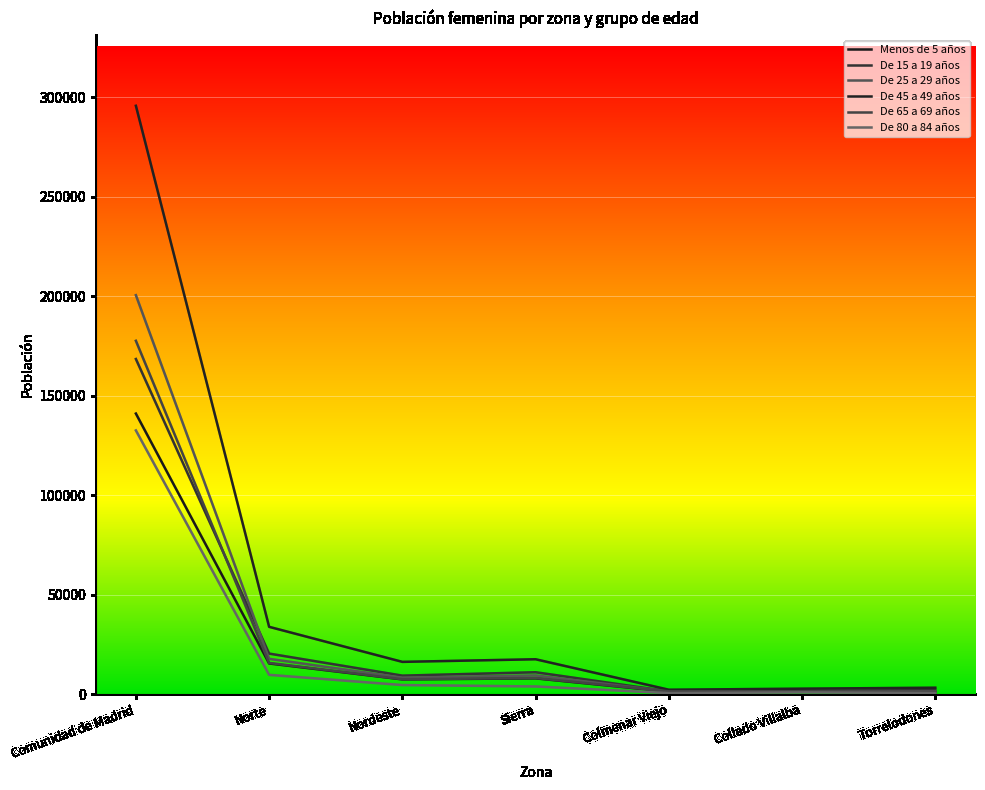

True or false: De 25 a 29 años and De 80 a 84 años intersect in this chart.

False